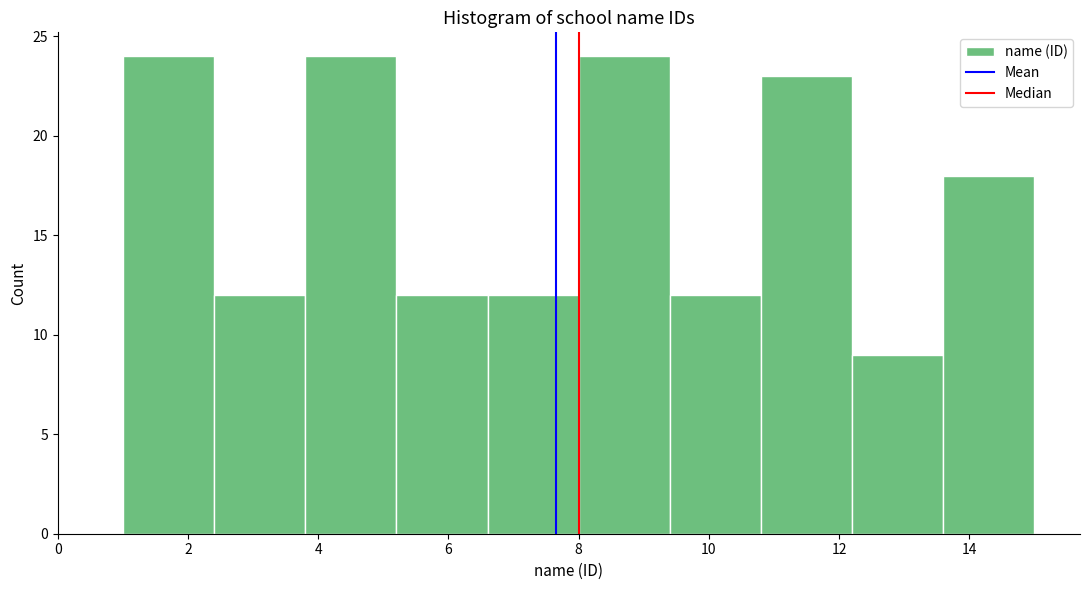

Reading left to right, transcribe this chart: for each bar, give the range it covers on the x-axis and its height. The values are not printed on the chart, so give them approximately, as read against the axis.

1.0 to 2.4: 24
2.4 to 3.8: 12
3.8 to 5.2: 24
5.2 to 6.6: 12
6.6 to 8.0: 12
8.0 to 9.4: 24
9.4 to 10.8: 12
10.8 to 12.2: 23
12.2 to 13.6: 9
13.6 to 15.0: 18